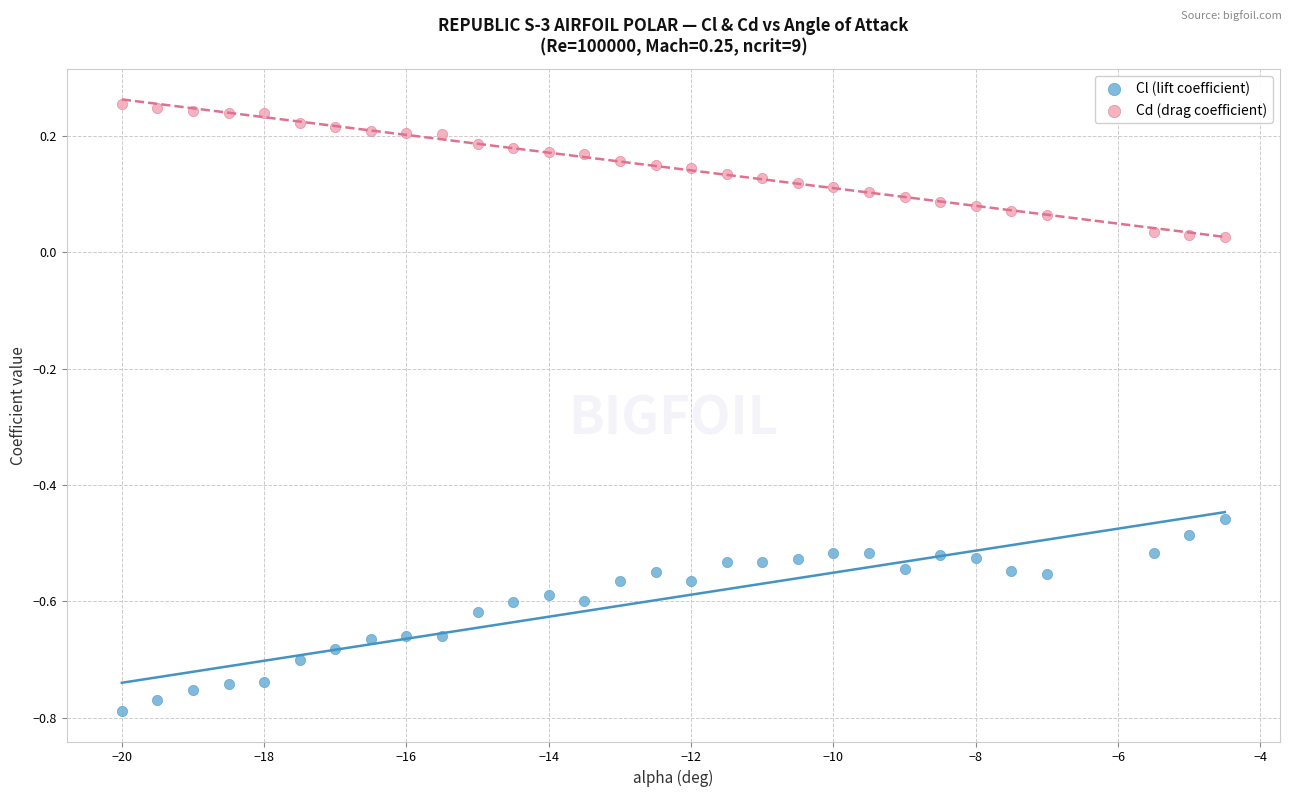

Across all data points, what is the range of Y values (max minus min)?

1.0